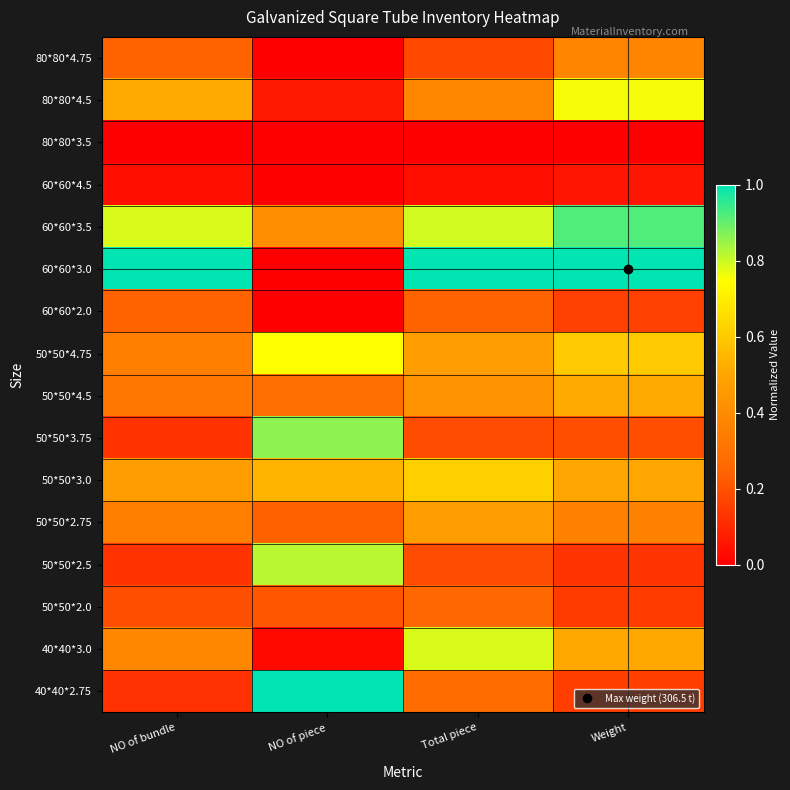

List the series in order of their peak value, highest first.

60*60*3.0, 40*40*2.75, 60*60*3.5, 50*50*3.75, 50*50*2.5, 40*40*3.0, 80*80*4.5, 50*50*4.75, 50*50*3.0, 50*50*4.5, 50*50*2.75, 80*80*4.75, 50*50*2.0, 60*60*2.0, 60*60*4.5, 80*80*3.5